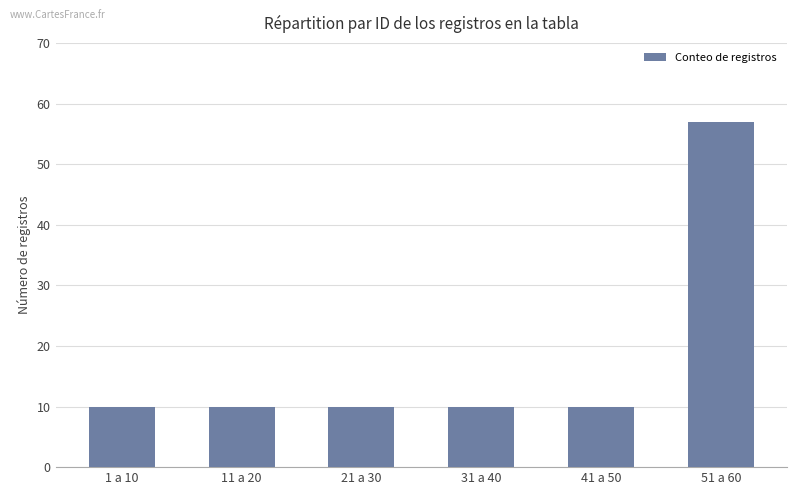

What is the label of the 6th bar from the left?

51 a 60